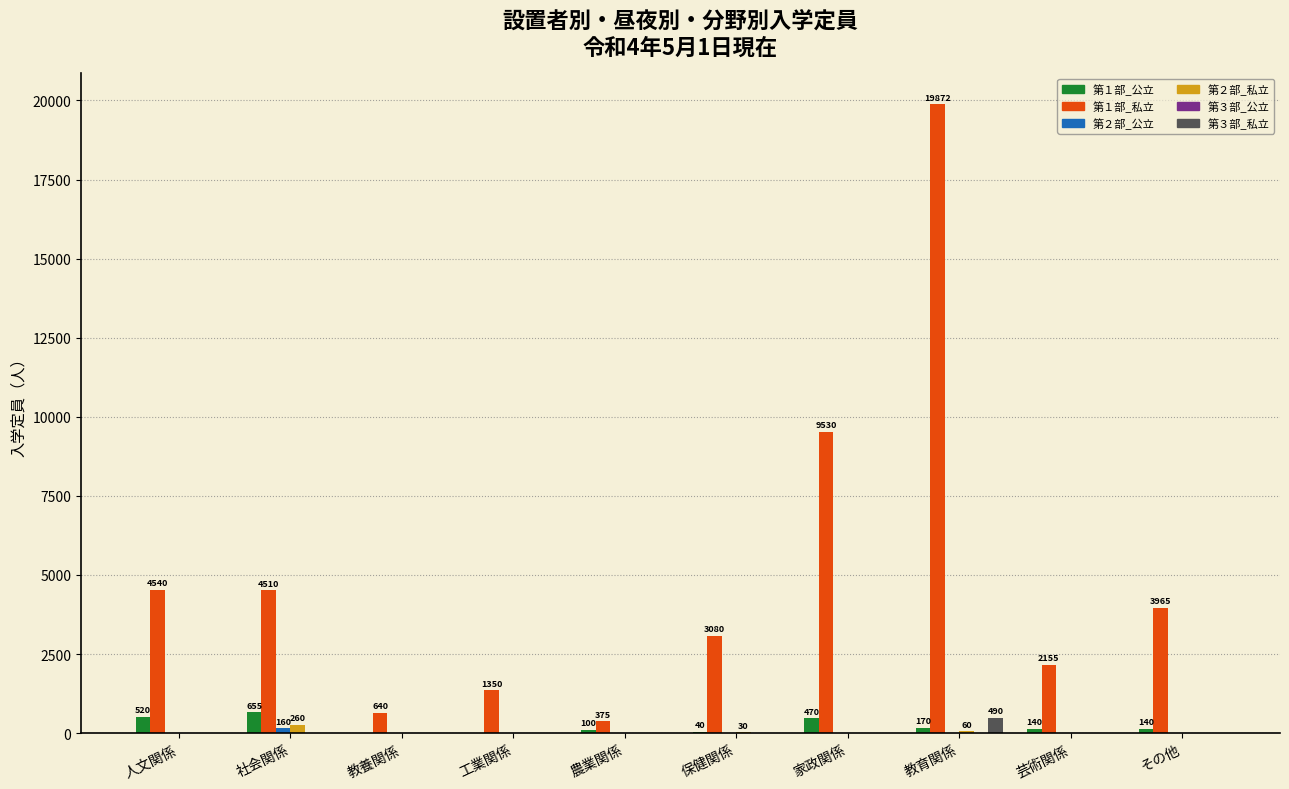

What is the sum of all 第１部_公立 values?

2235